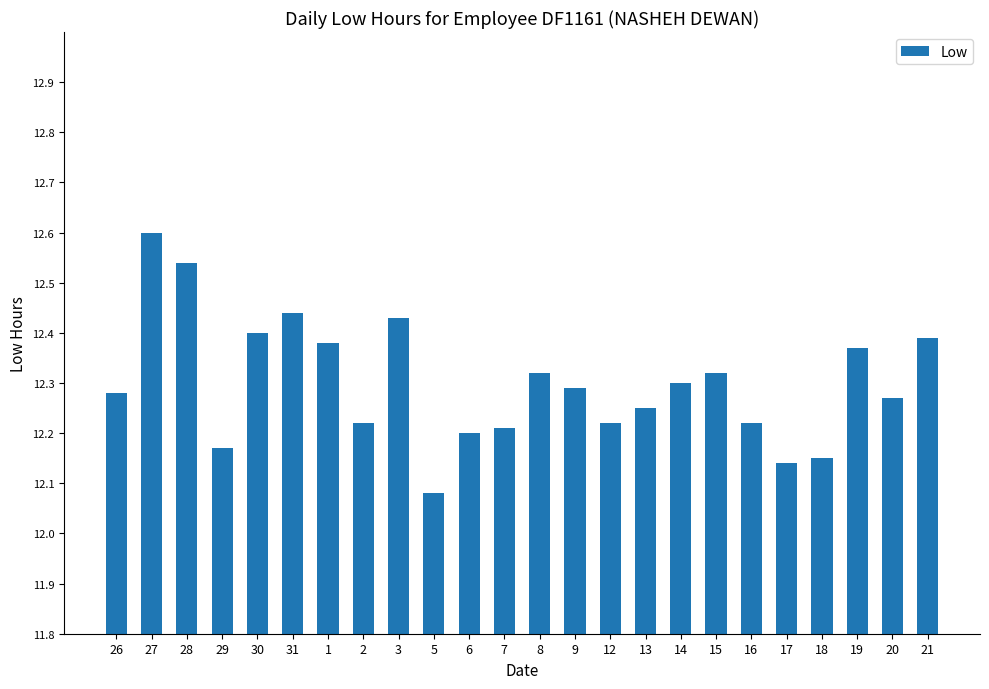

At which label is the value closest to 12?

5